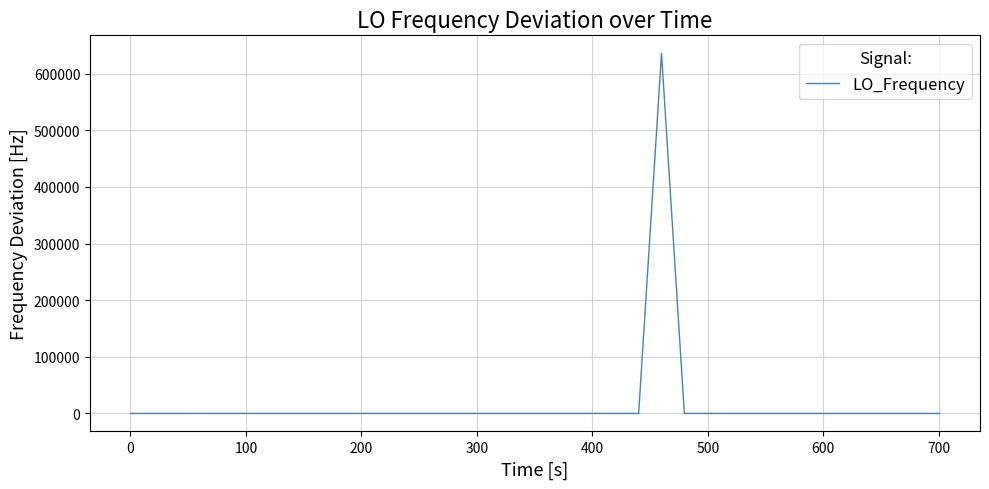

What is the greatest value displayed?

635707.2